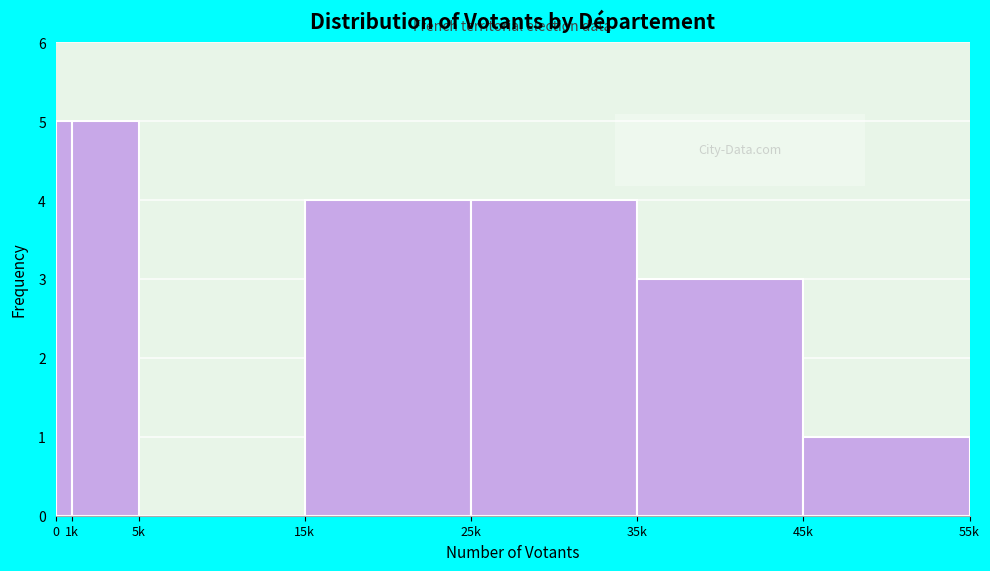

Reading right to left, transcribe all the data shown in this chart.

45k=1	35k=3	25k=4	15k=4	5k=0	1k=5	0=5